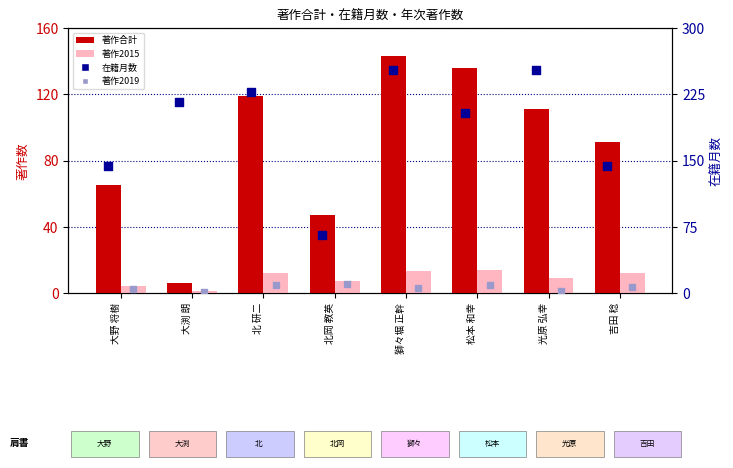

Which series contains the highest Y value?

在籍月数